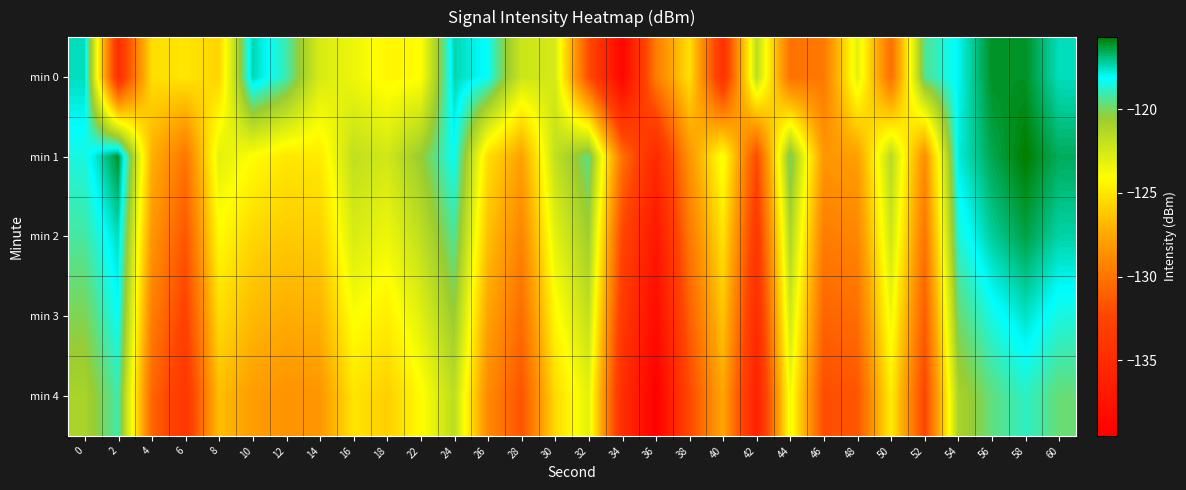

Reading left to right, extract all data points from this chart.

min 0: 0=-117.5	2=-134.5	4=-125.4	6=-125.0	8=-125.7	10=-117.4	12=-119.0	14=-122.7	16=-123.5	18=-124.4	22=-124.1	24=-117.4	26=-118.2	28=-122.2	30=-122.6	32=-132.0	34=-138.8	36=-129.6	38=-125.3	40=-134.3	42=-121.7	44=-130.2	46=-129.8	48=-123.0	50=-130.3	52=-119.4	54=-118.0	56=-116.1	58=-116.1	60=-117.5
min 1: 0=-118.5	2=-116.1	4=-127.1	6=-130.0	8=-123.1	10=-124.1	12=-125.0	14=-124.8	16=-121.8	18=-122.4	22=-120.5	24=-118.2	26=-125.3	28=-127.8	30=-121.9	32=-119.5	34=-130.1	36=-135.2	38=-128.4	40=-123.7	42=-132.1	44=-119.8	46=-128.3	48=-127.9	50=-121.5	52=-128.7	54=-117.8	56=-116.5	58=-115.7	60=-116.6
min 2: 0=-119.2	2=-117.5	4=-128.3	6=-131.5	8=-124.2	10=-125.6	12=-126.1	14=-125.9	16=-122.7	18=-123.5	22=-121.8	24=-119.3	26=-126.5	28=-129.2	30=-123.1	32=-120.7	34=-132.3	36=-137.1	38=-129.8	40=-125.1	42=-133.7	44=-121.2	46=-129.6	48=-129.1	50=-122.3	52=-130.0	54=-118.6	56=-117.2	58=-116.4	60=-117.3
min 3: 0=-120.1	2=-118.2	4=-129.5	6=-132.7	8=-125.4	10=-126.8	12=-127.3	14=-127.1	16=-123.9	18=-124.7	22=-123.0	24=-120.5	26=-127.7	28=-130.4	30=-124.3	32=-121.9	34=-133.5	36=-138.3	38=-131.0	40=-126.3	42=-134.9	44=-122.4	46=-130.8	48=-130.3	50=-123.5	52=-131.2	54=-119.8	56=-118.4	58=-117.6	60=-118.5
min 4: 0=-121.0	2=-119.1	4=-130.7	6=-133.9	8=-126.6	10=-128.0	12=-128.5	14=-128.3	16=-125.1	18=-125.9	22=-124.2	24=-121.7	26=-128.9	28=-131.6	30=-125.5	32=-123.1	34=-134.7	36=-139.5	38=-132.2	40=-127.5	42=-136.1	44=-123.6	46=-132.0	48=-131.5	50=-124.7	52=-132.4	54=-121.0	56=-119.6	58=-118.8	60=-119.7